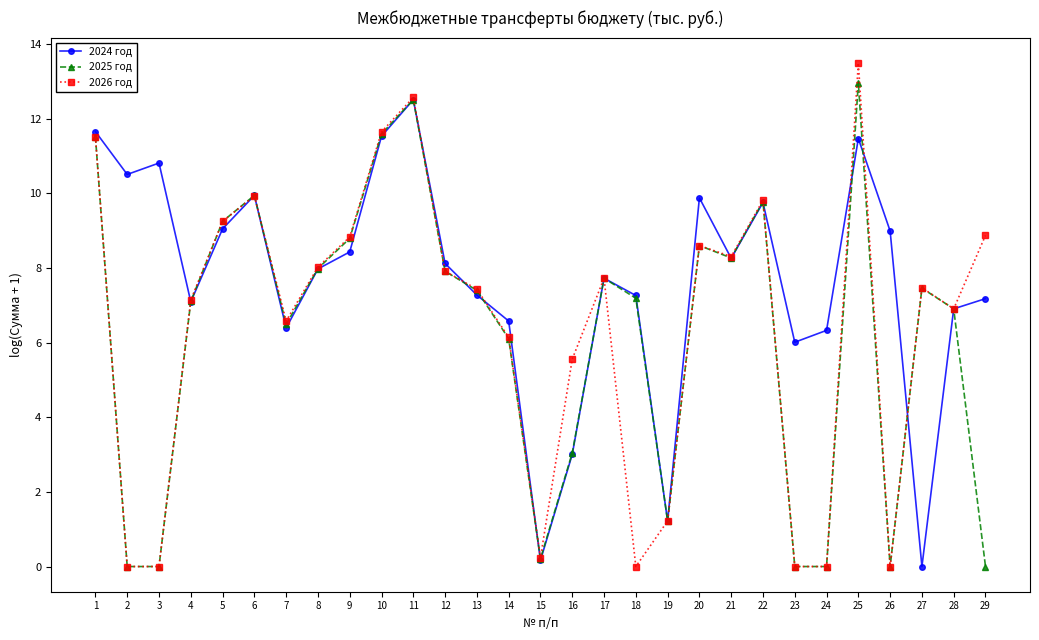

Is the value of 2024 год at 5 greater than the value of 2025 год at 7?

Yes